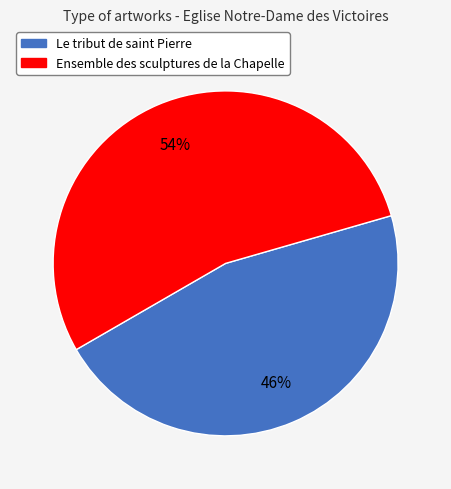

Which slice represents more than half of the pie?

Ensemble des sculptures de la Chapelle